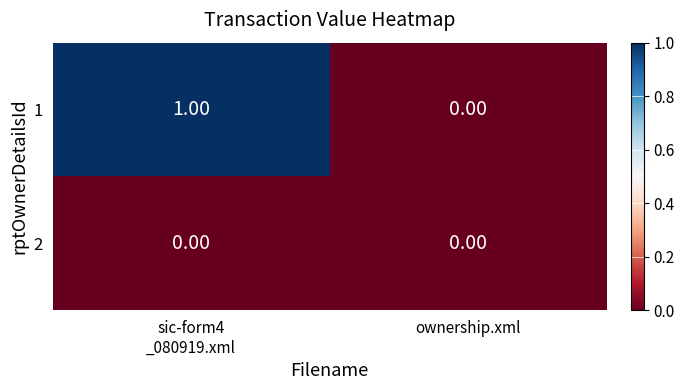

Rank the series by their maximum value, from highest to lowest.

1, 2